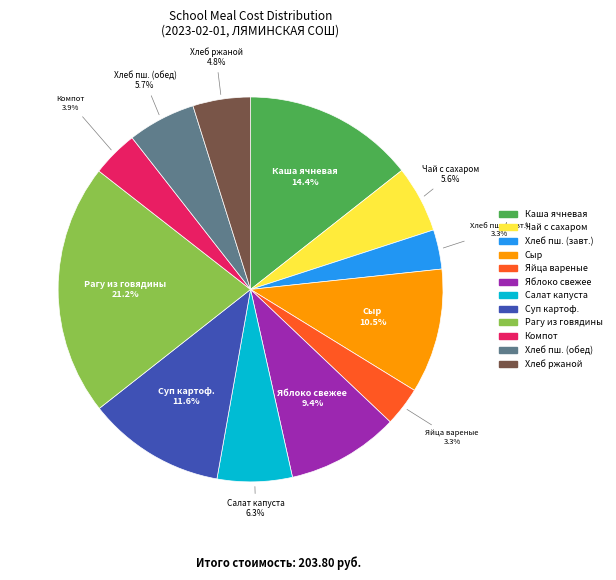

How many segments does this pie chart have?

12